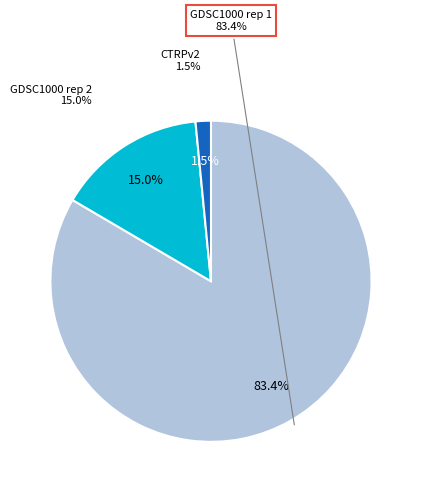

Which category has the smallest portion of the pie?

CTRPv2